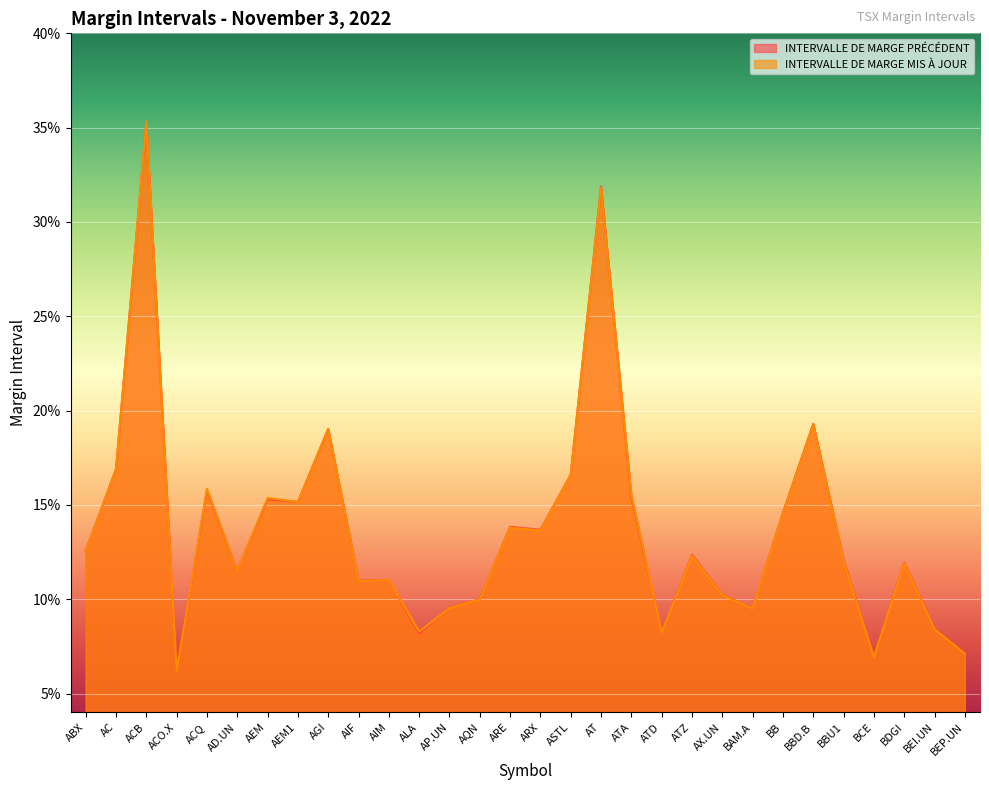

At which category does the chart reach its peak across all series?

ACB